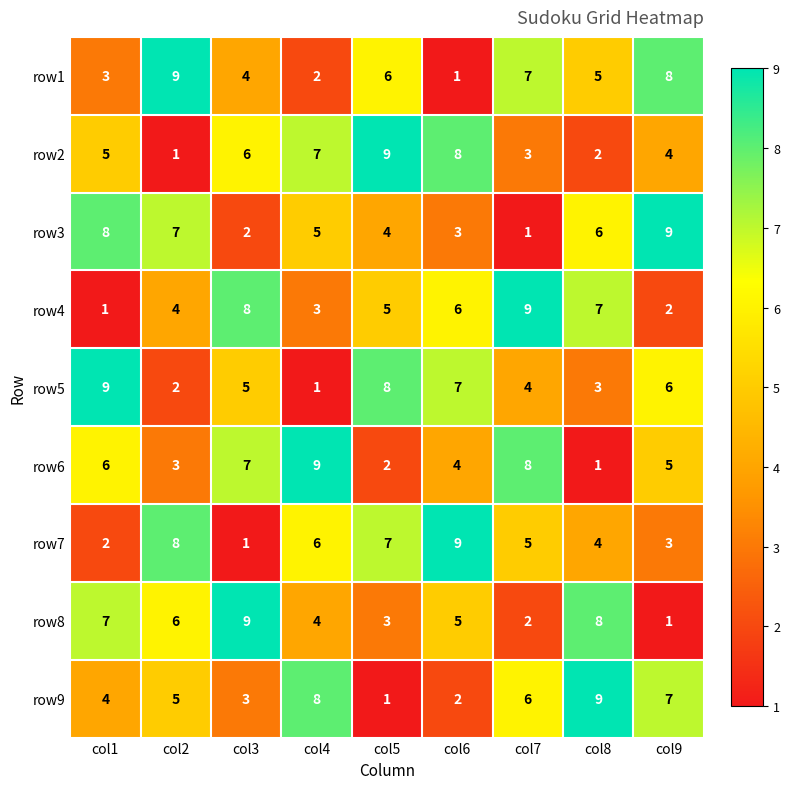

How many distinct data groups are displayed?

9